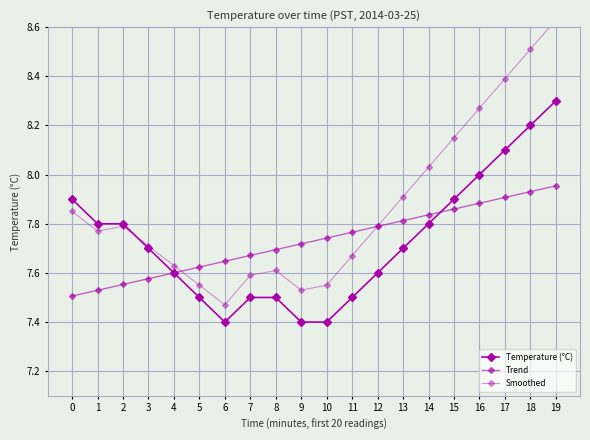

Reading left to right, transcribe all the data shown in this chart.

Temperature (°C): 7.9	7.8	7.8	7.7	7.6	7.5	7.4	7.5	7.5	7.4	7.4	7.5	7.6	7.7	7.8	7.9	8.0	8.1	8.2	8.3
Trend: 7.5	7.5	7.6	7.6	7.6	7.6	7.6	7.7	7.7	7.7	7.7	7.8	7.8	7.8	7.8	7.9	7.9	7.9	7.9	8.0
Smoothed: 7.9	7.8	7.8	7.7	7.6	7.5	7.5	7.6	7.6	7.5	7.6	7.7	7.8	7.9	8.0	8.2	8.3	8.4	8.5	8.6